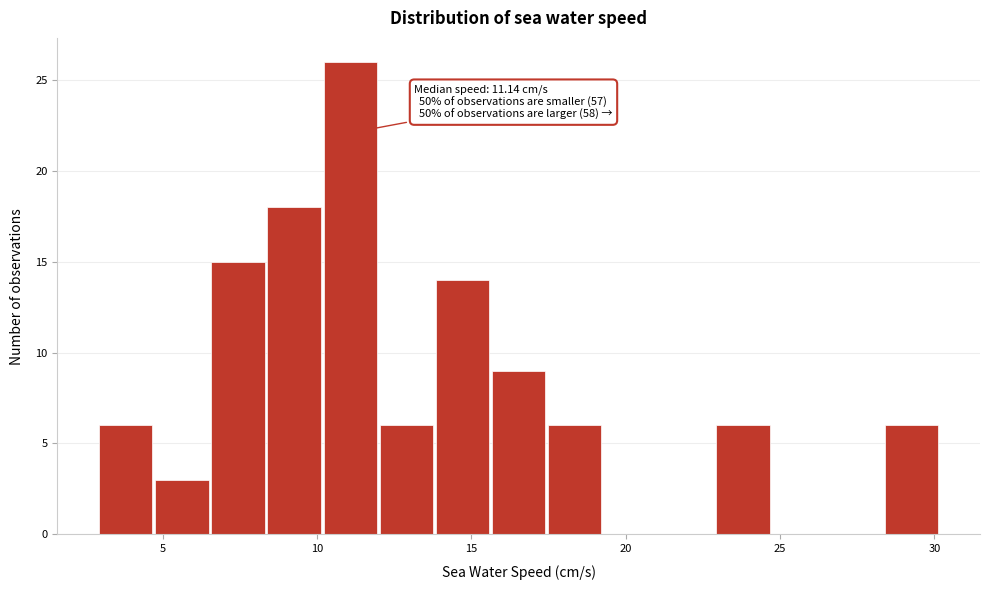

Around what value on the x-axis is the tallest bar? Give the approximate position of its centre, as read against the axis.

11.0